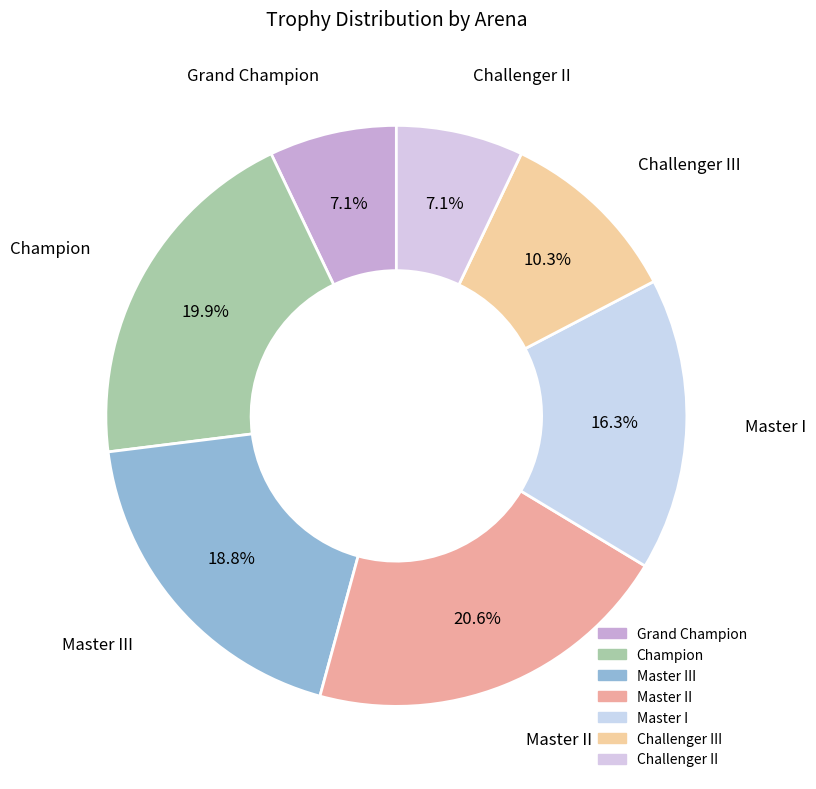

Count the number of slices in the pie.

7